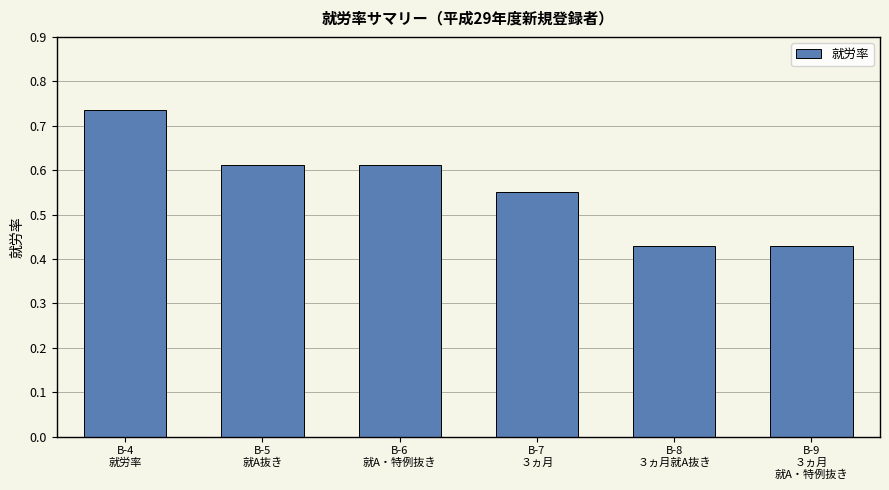

Count the values in the range 0 to 1.

6